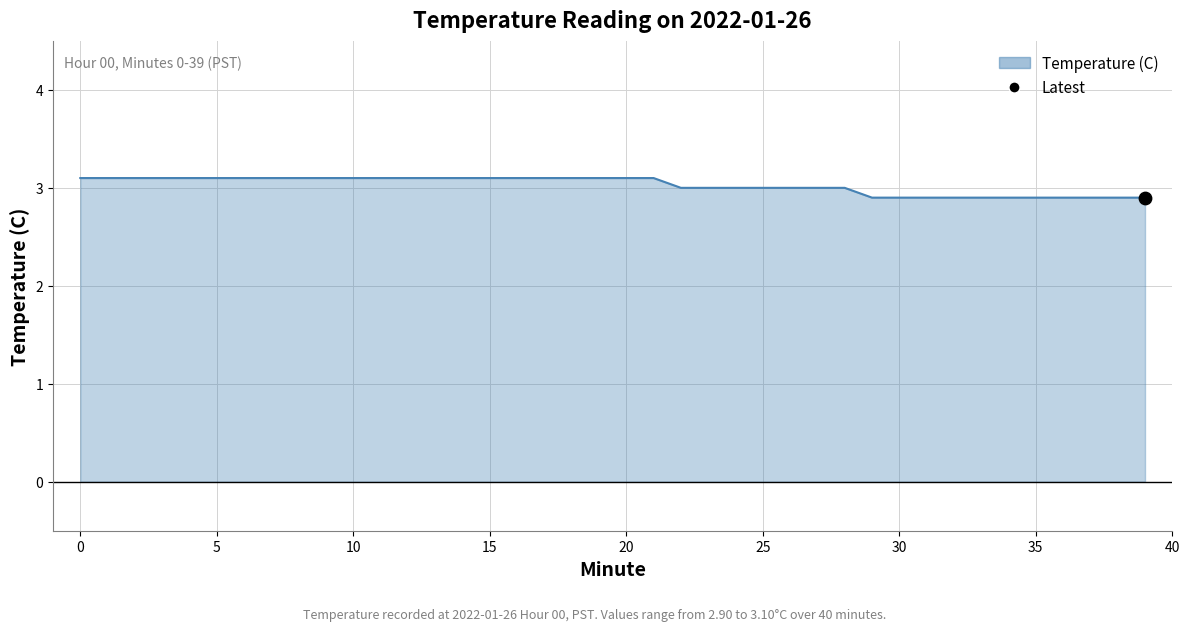

What is the smallest value displayed?

2.9